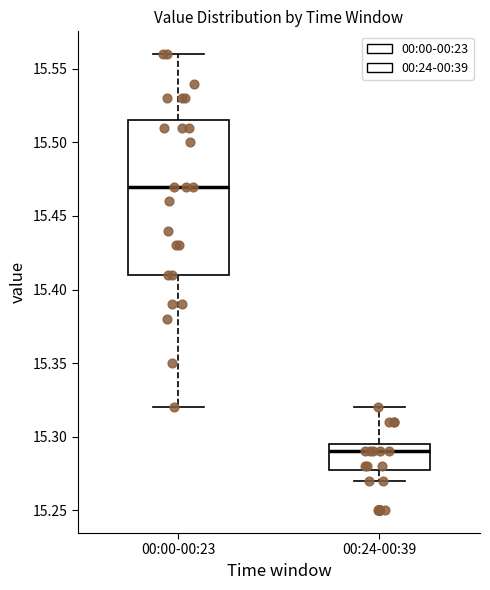

Where does the upper whisker of the box for 00:00-00:23 end on the y-axis? The values are not printed on the chart, so give them approximately, as read against the axis.

15.560